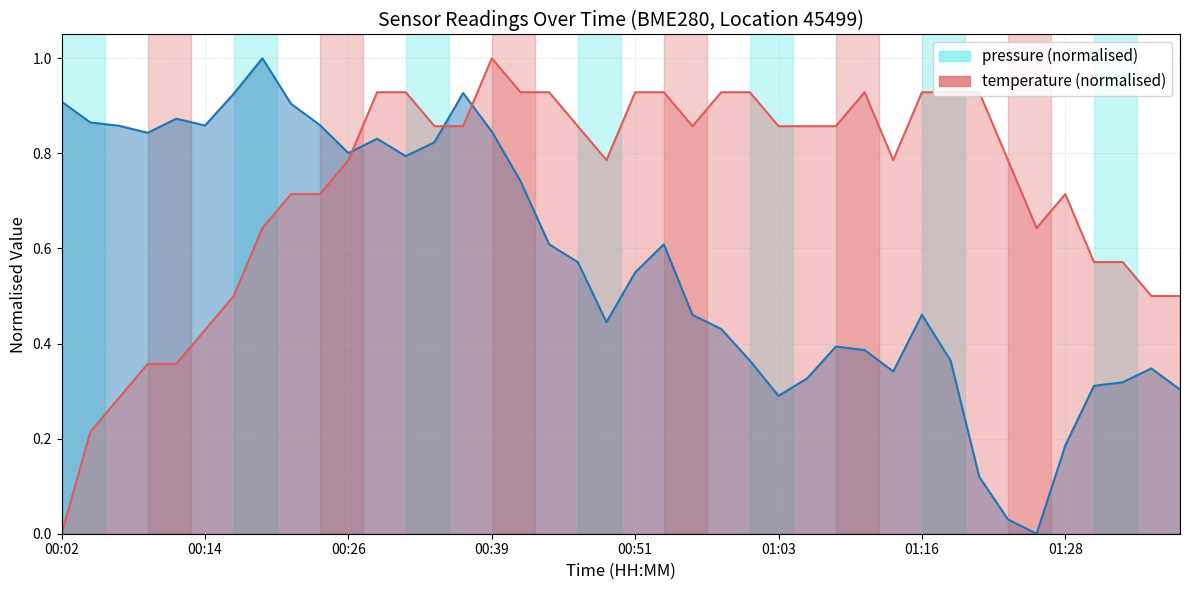

The value of pressure at 01:03 is 0.3. True or false?

True